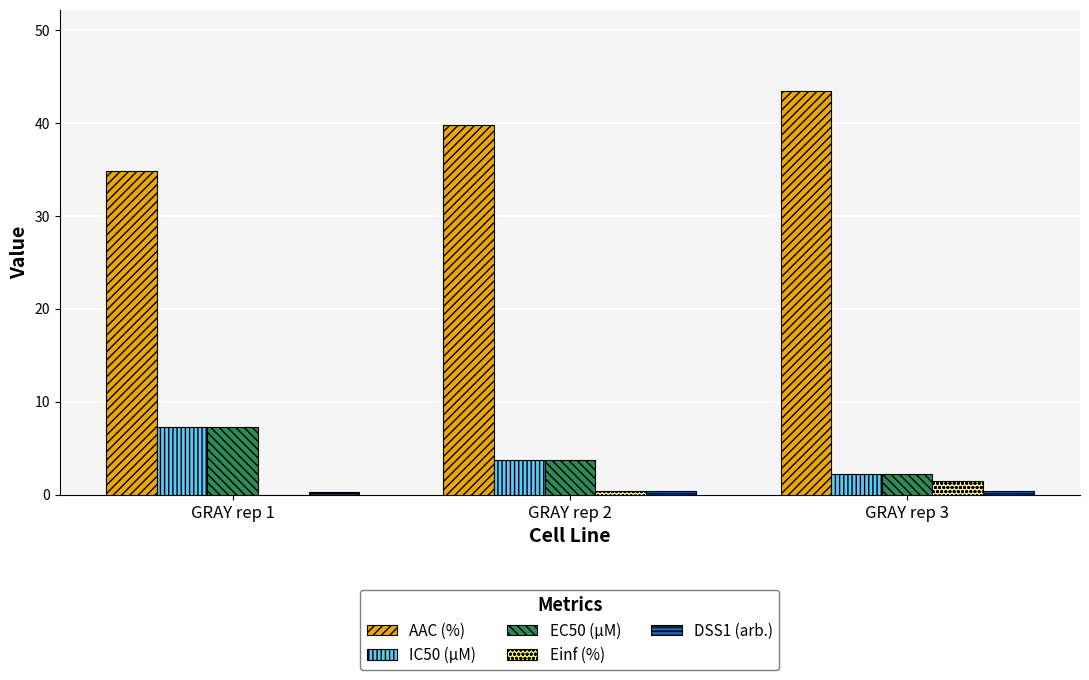

The AAC (%) series shows 15.3 at GRAY rep 3. True or false?

False